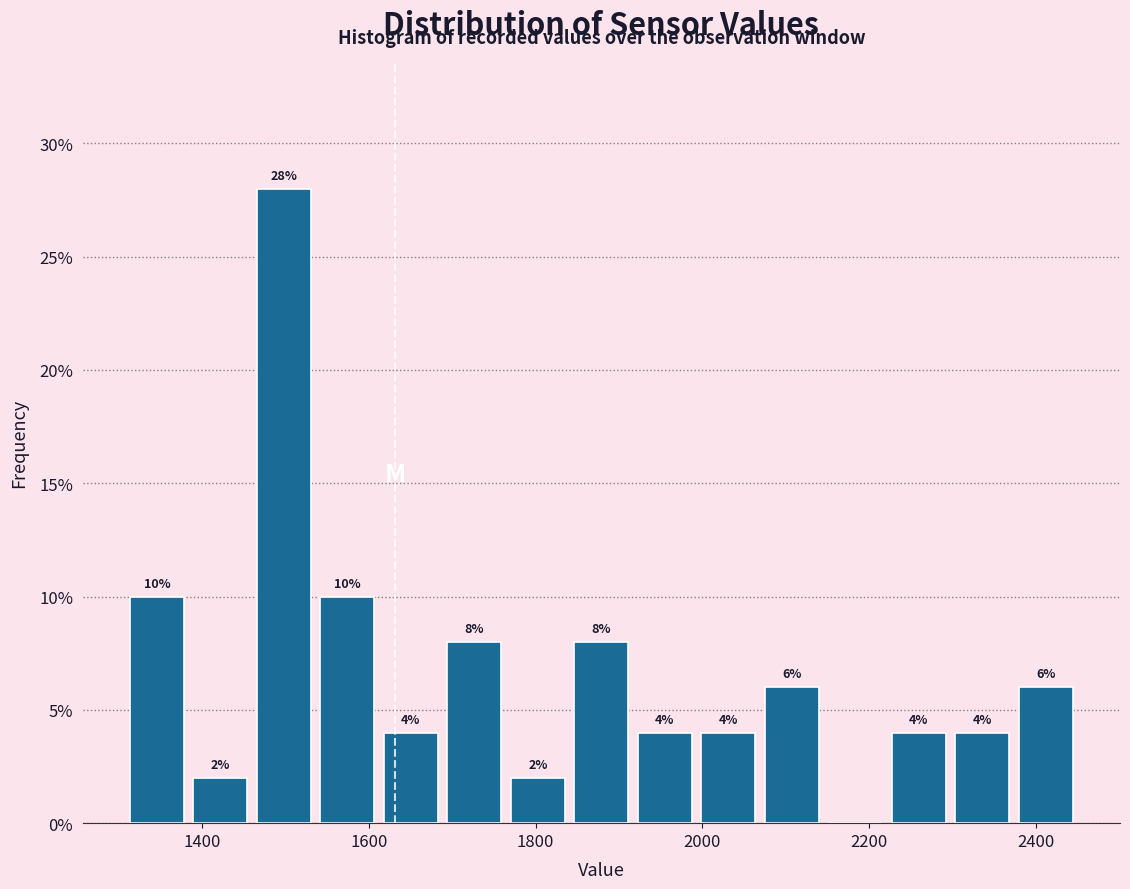

Around what value on the x-axis is the tallest bar? Give the approximate position of its centre, as read against the axis.

1500